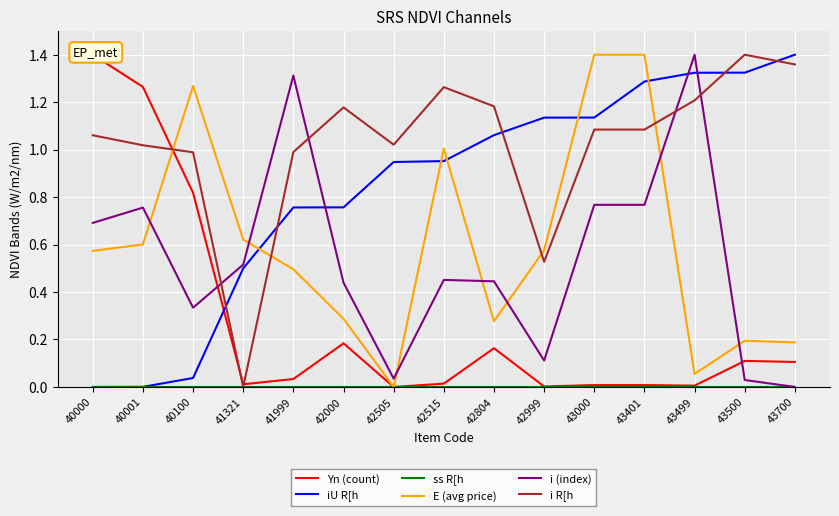

Which series changed the most between 40001 and 40100?

E (avg price)